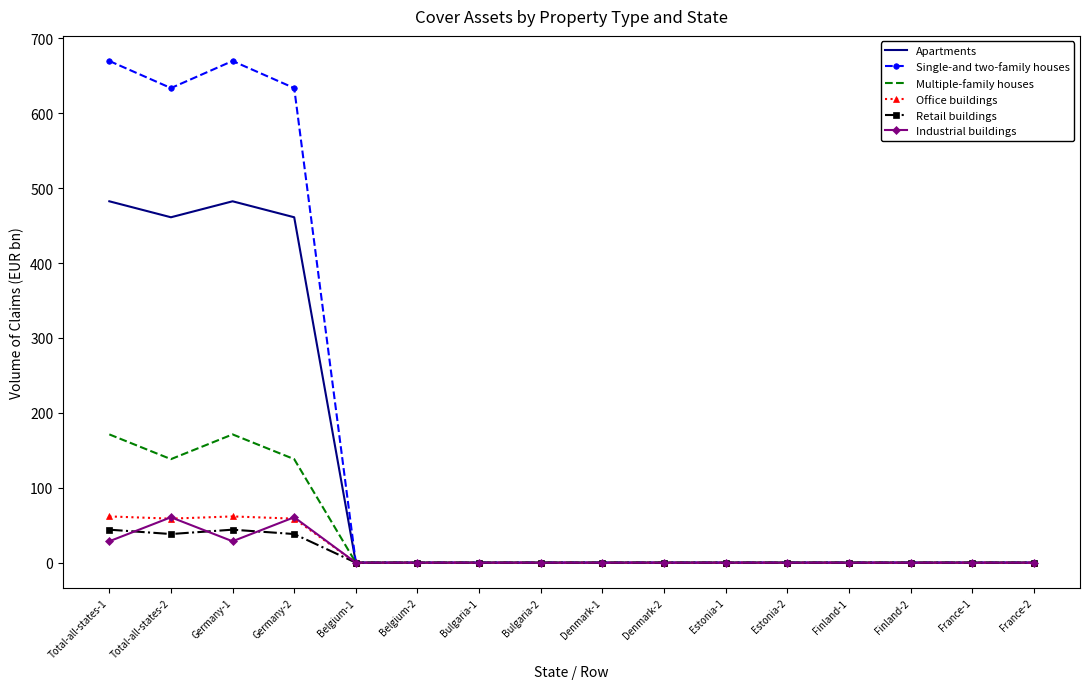

What value does the Retail buildings series have at Germany-2?

38.2